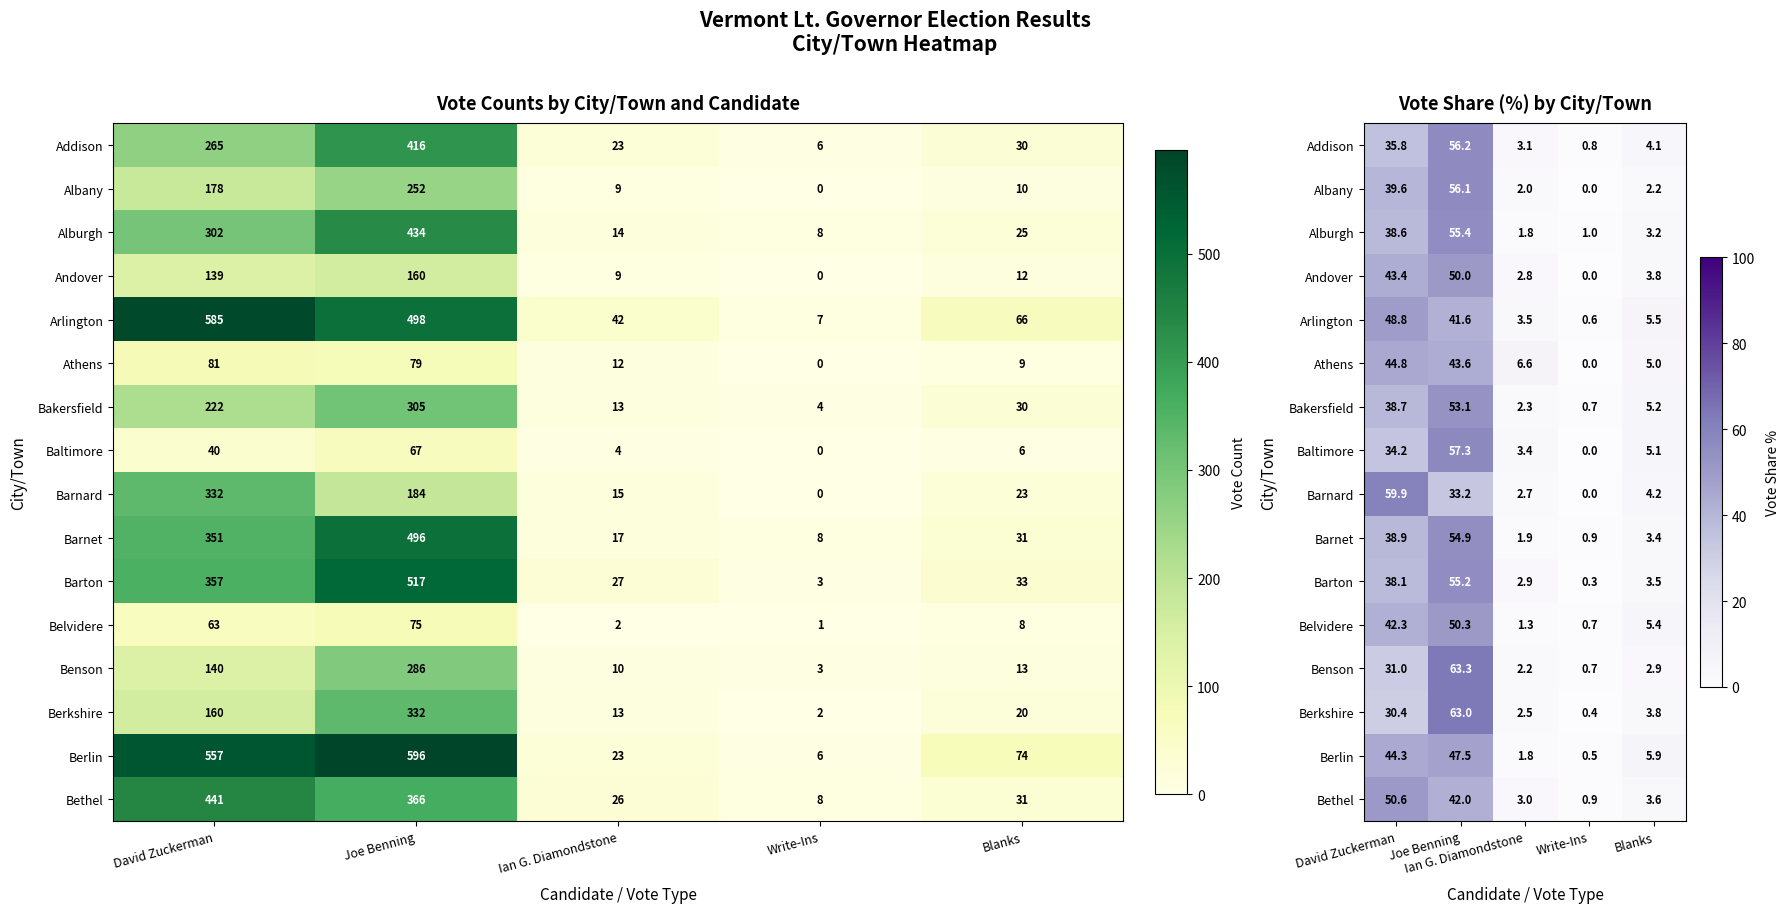

What is the spread (max minus min) of values at Blanks?

3.7